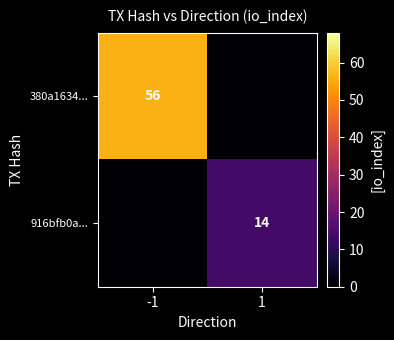

The value of 380a1634... at -1 is 56. True or false?

True